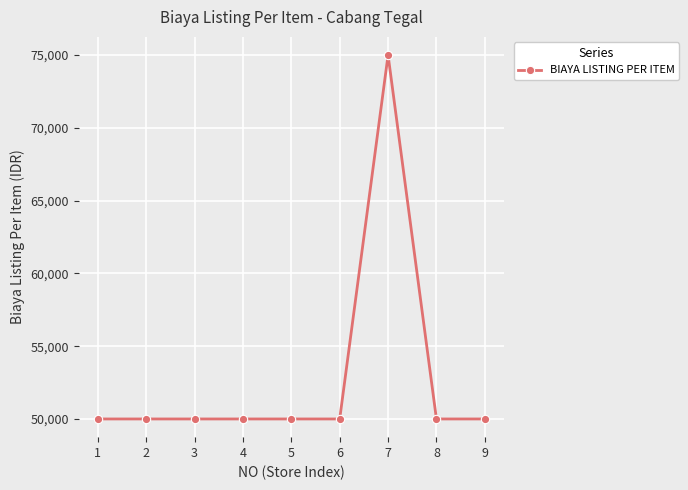

What is the value of the 4th point from the left?

50000